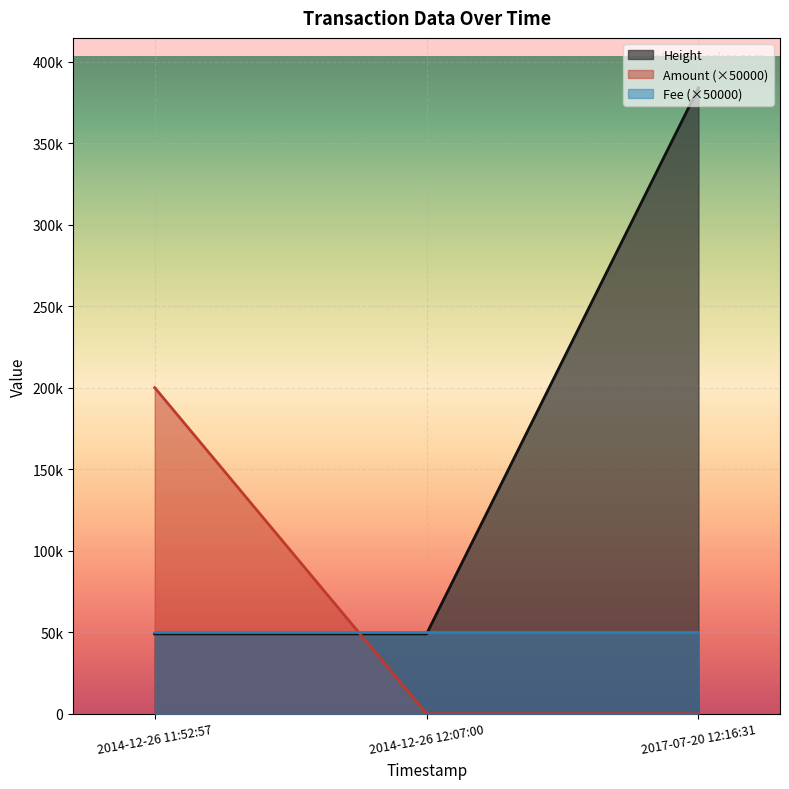

Which has a higher value, 2014-12-26 12:07:00 or 2017-07-20 12:16:31?

2017-07-20 12:16:31